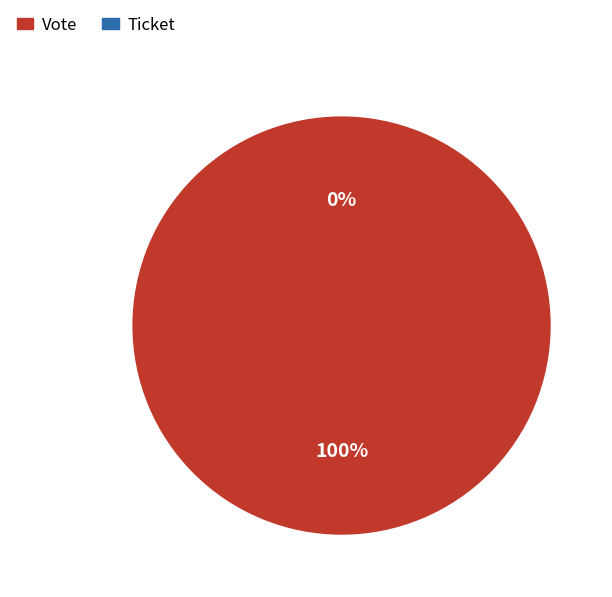

Does Vote represent more than half of the total?

Yes